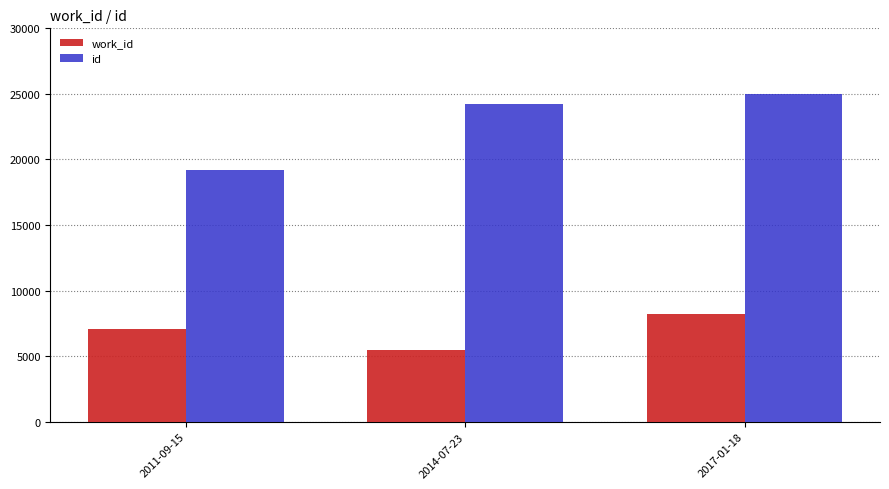

Which label corresponds to the largest value in the chart?

2017-01-18